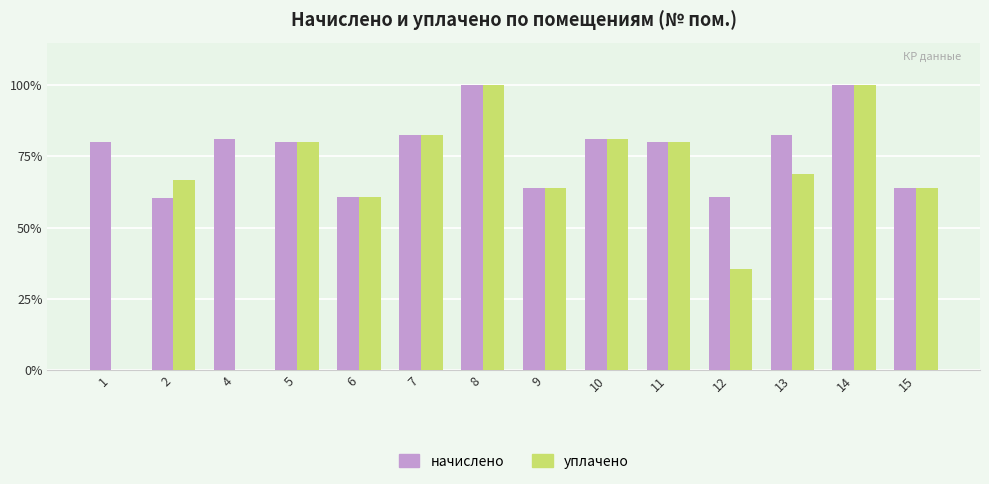

True or false: уплачено has a value of 100.0 at 14.

True